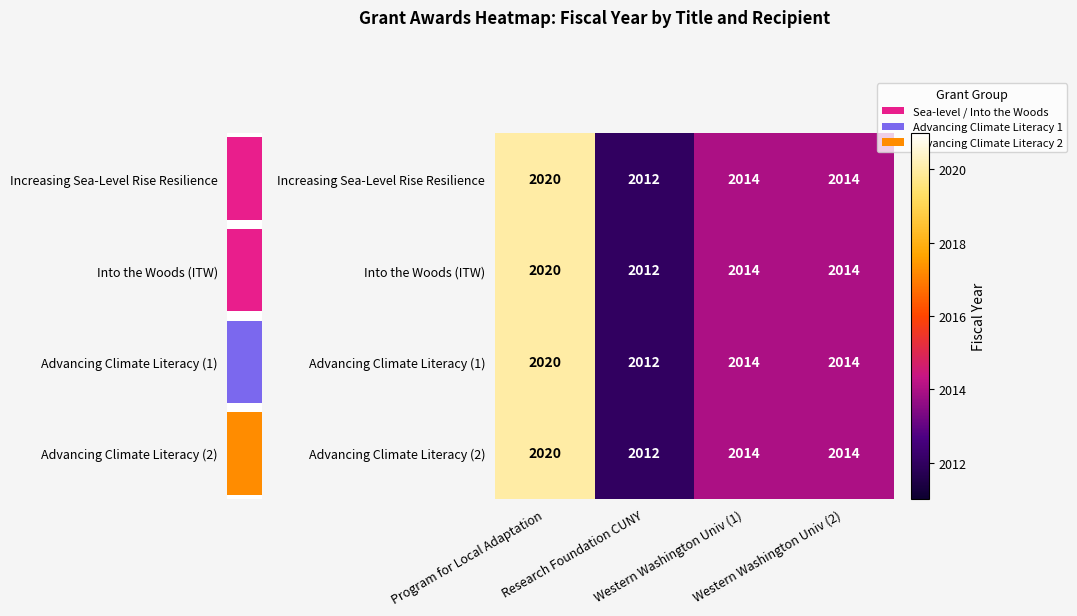

What is the maximum value shown in the chart?

2020